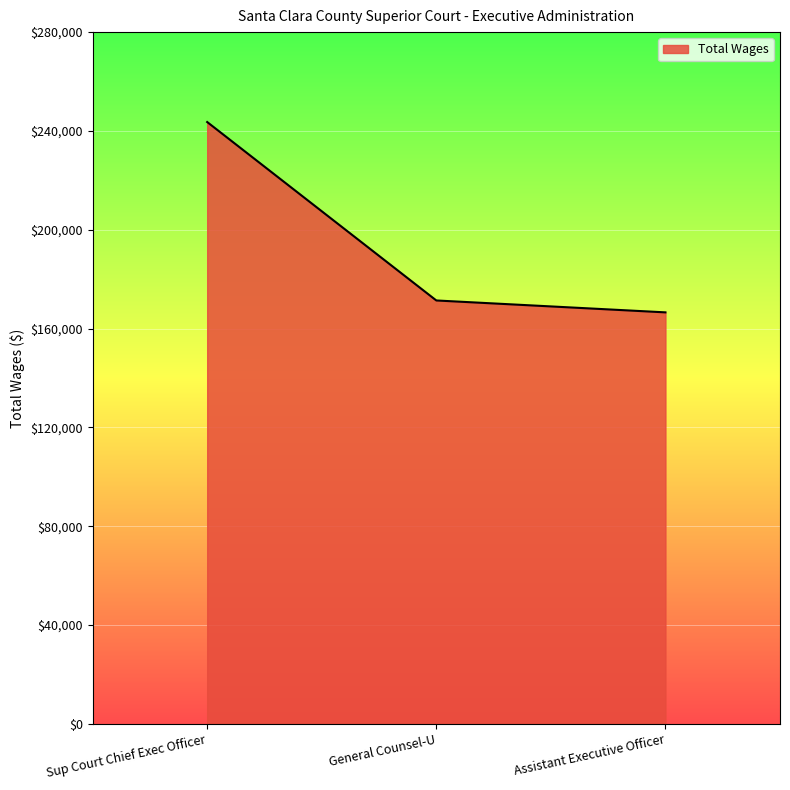

At which category does the chart reach its minimum across all series?

Assistant Executive Officer